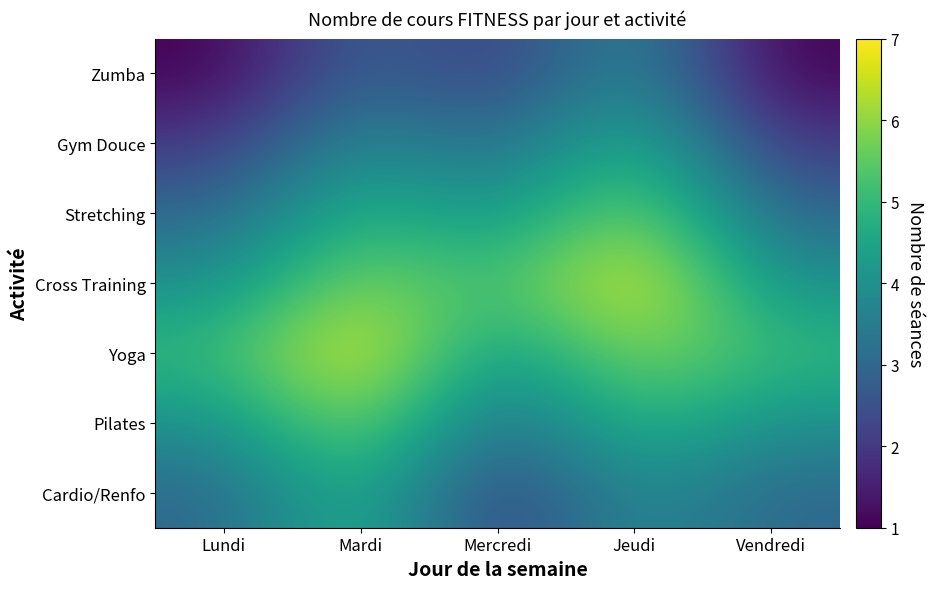

Reading left to right, transcribe all the data shown in this chart.

Cardio/Renfo: Lundi=3	Mardi=5	Mercredi=2	Jeudi=4	Vendredi=3
Pilates: Lundi=4	Mardi=6	Mercredi=3	Jeudi=5	Vendredi=4
Yoga: Lundi=5	Mardi=7	Mercredi=4	Jeudi=6	Vendredi=5
Cross Training: Lundi=4	Mardi=6	Mercredi=5	Jeudi=7	Vendredi=4
Stretching: Lundi=3	Mardi=5	Mercredi=4	Jeudi=6	Vendredi=3
Gym Douce: Lundi=2	Mardi=4	Mercredi=3	Jeudi=5	Vendredi=2
Zumba: Lundi=1	Mardi=3	Mercredi=2	Jeudi=4	Vendredi=1